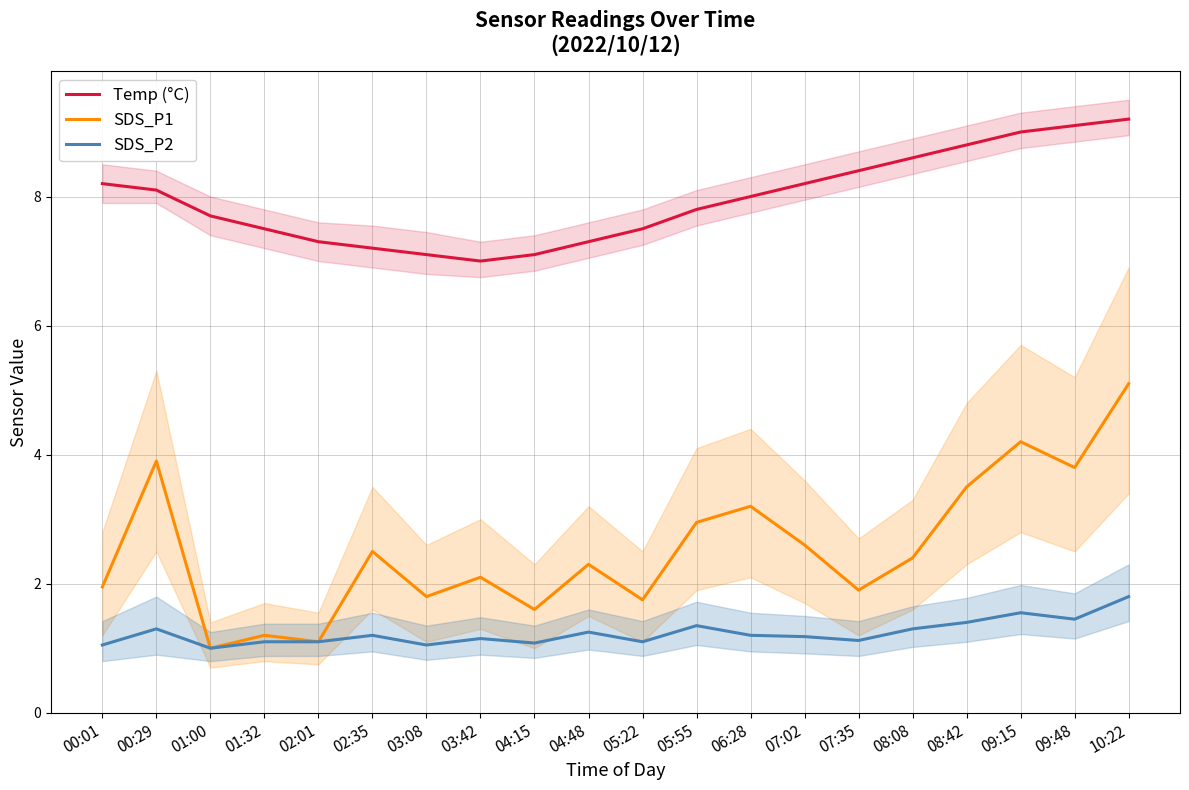

In Temp (°C), how many points are lower than both neighbors (excluding endpoints)?

1